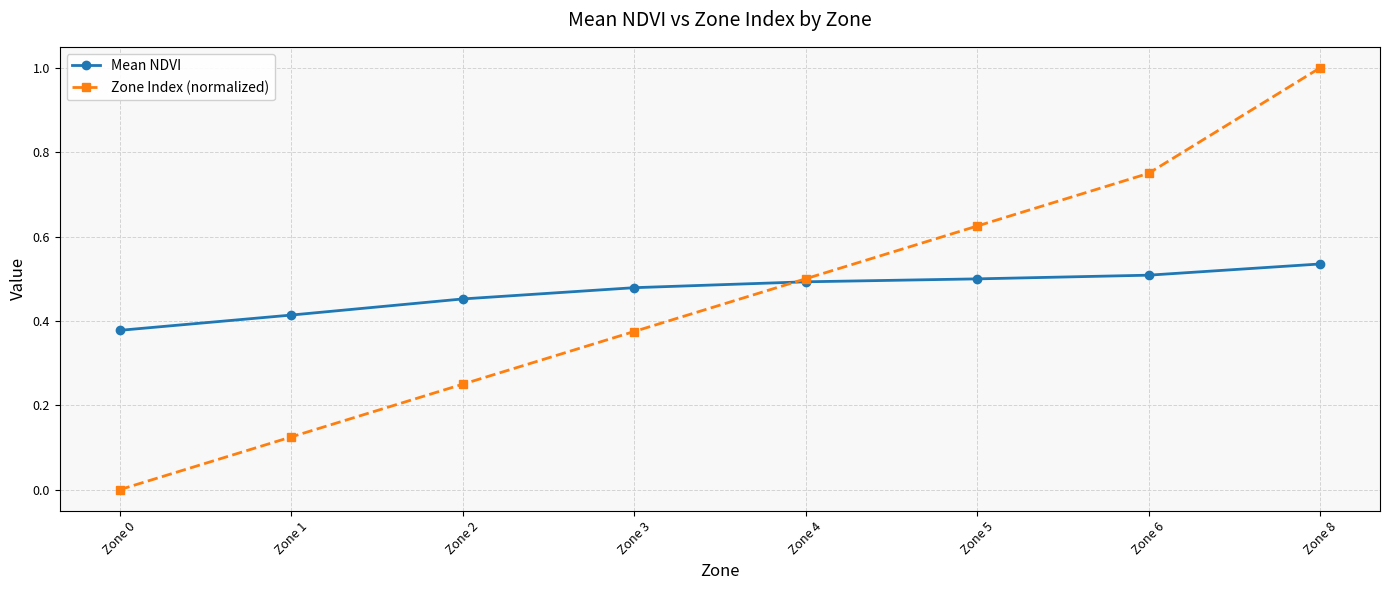

At which category is the sum across all series the highest?

Zone 8